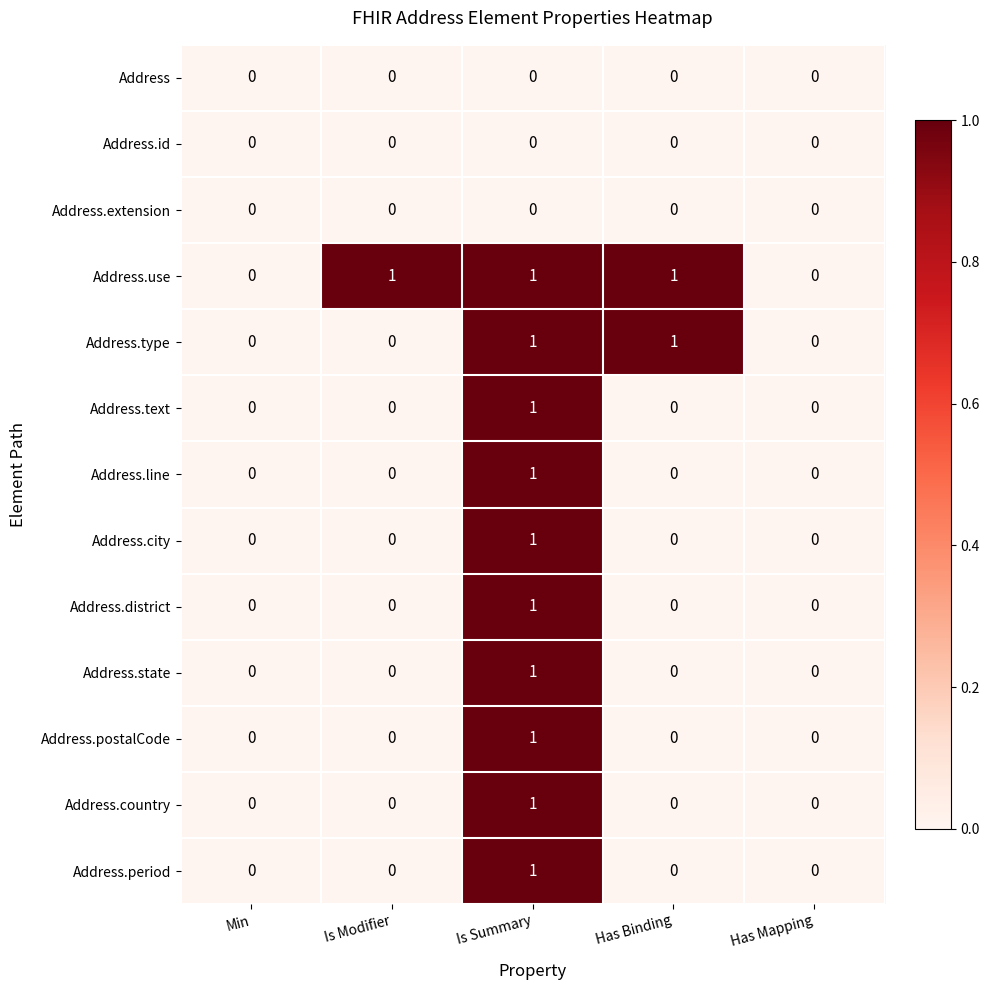

How many series are shown in this chart?

13